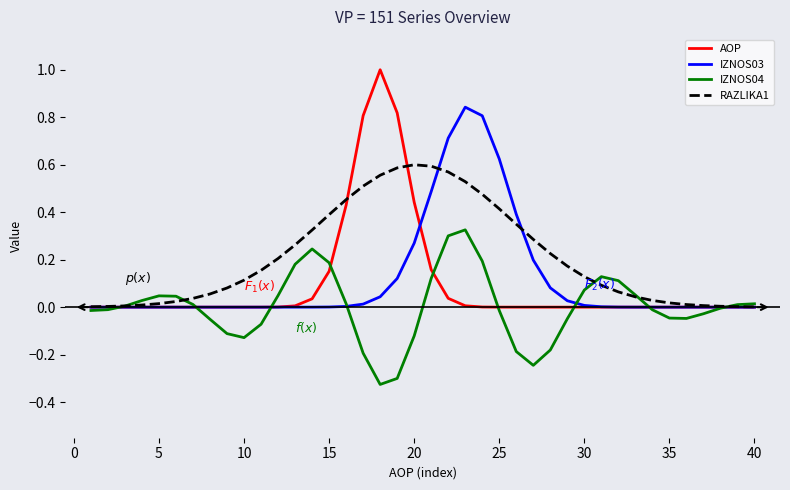

What is the maximum value shown in the chart?

1.0